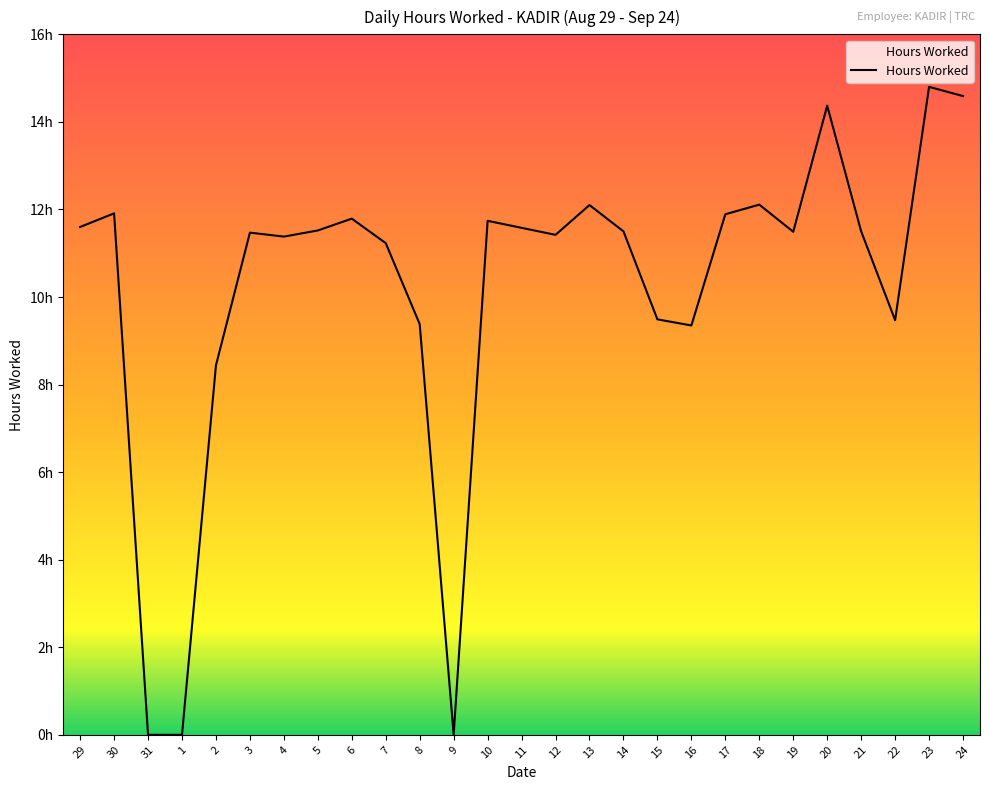

Reading right to left, extract all data points from this chart.

24=14.6	23=14.8	22=9.5	21=11.5	20=14.4	19=11.5	18=12.1	17=11.9	16=9.3	15=9.5	14=11.5	13=12.1	12=11.4	11=11.6	10=11.7	9=0.0	8=9.4	7=11.2	6=11.8	5=11.5	4=11.4	3=11.5	2=8.4	1=0.0	31=0.0	30=11.9	29=11.6